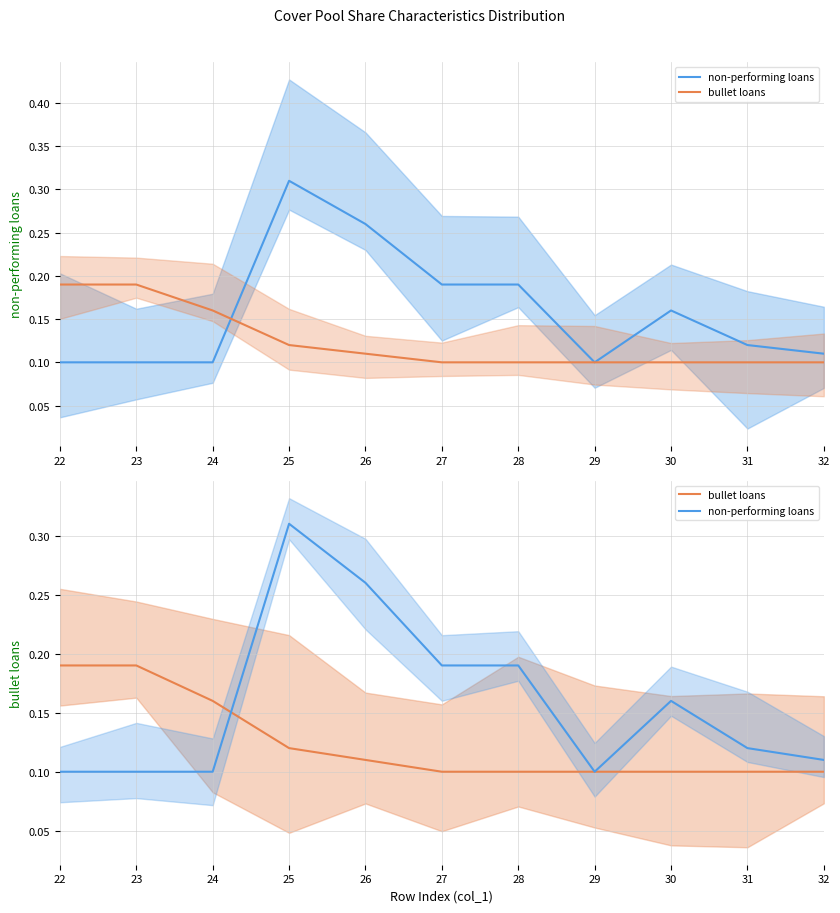

Reading right to left, extract all data points from this chart.

non-performing loans: 0.1	0.1	0.2	0.1	0.2	0.2	0.3	0.3	0.1	0.1	0.1
bullet loans: 0.1	0.1	0.1	0.1	0.1	0.1	0.1	0.1	0.2	0.2	0.2